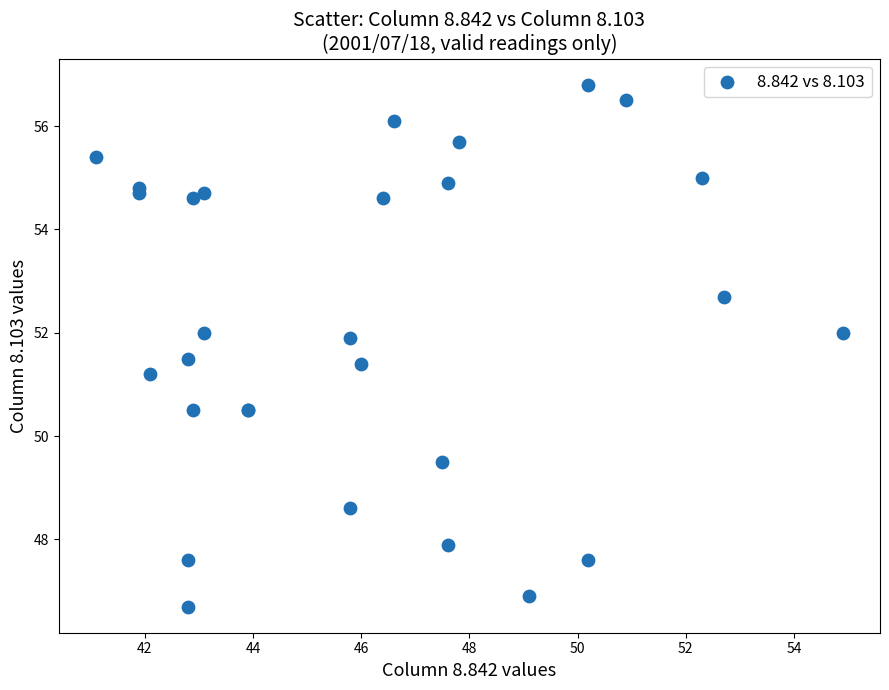

What Y value in the scatter plot is closest to 51?

51.2